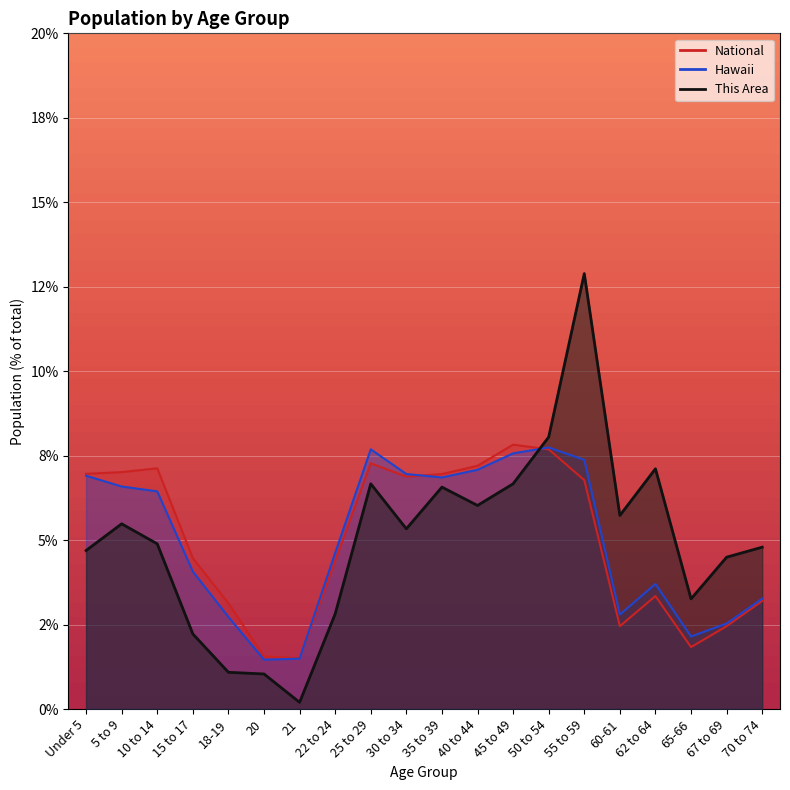

What is the total value across all series at 60-61?

11.0